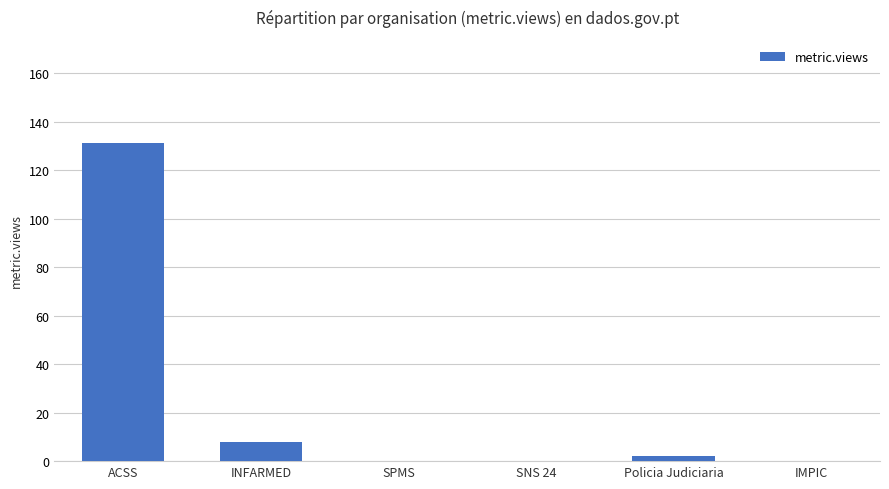

Reading left to right, what are all the values shown in this chart?

131	8	0	0	2	0